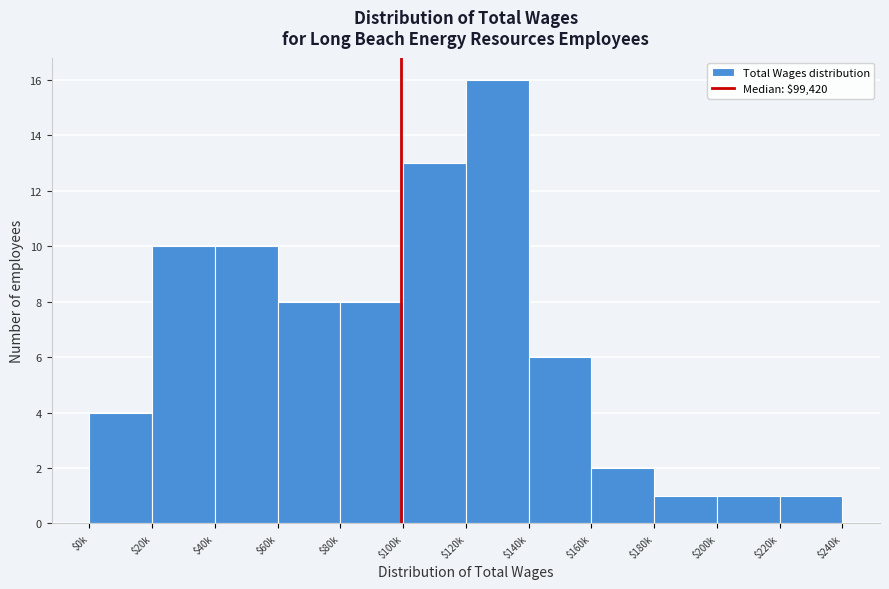

Reading right to left, transcribe all the data shown in this chart.

1	1	1	2	6	16	13	8	8	10	10	4